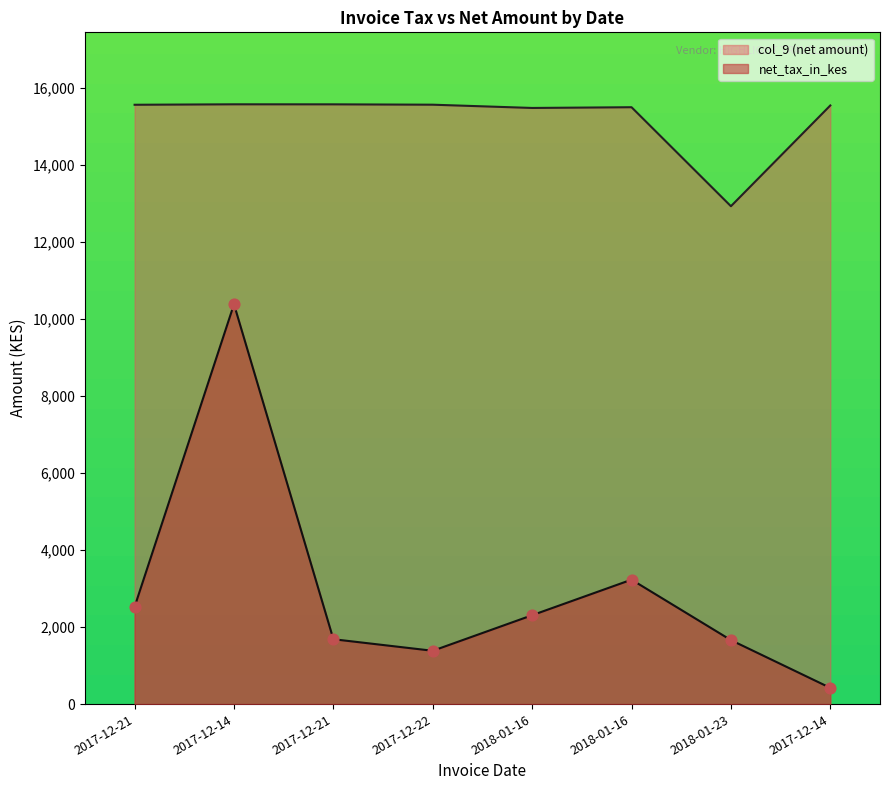

What are all the series names shown in the legend?

col_9 (net amount), net_tax_in_kes